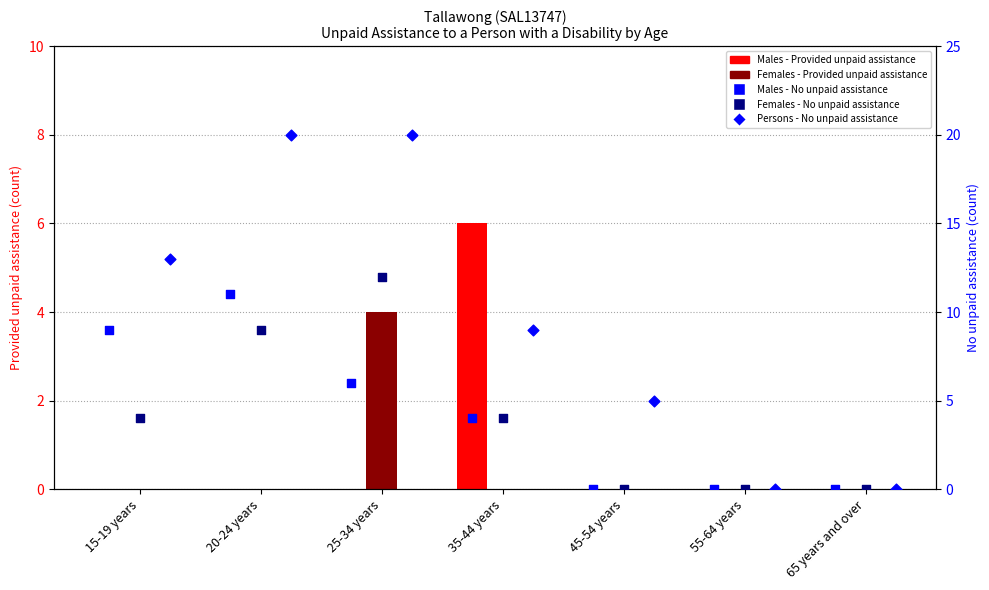

Which series reaches the minimum Y coordinate?

Males - Provided unpaid assistance